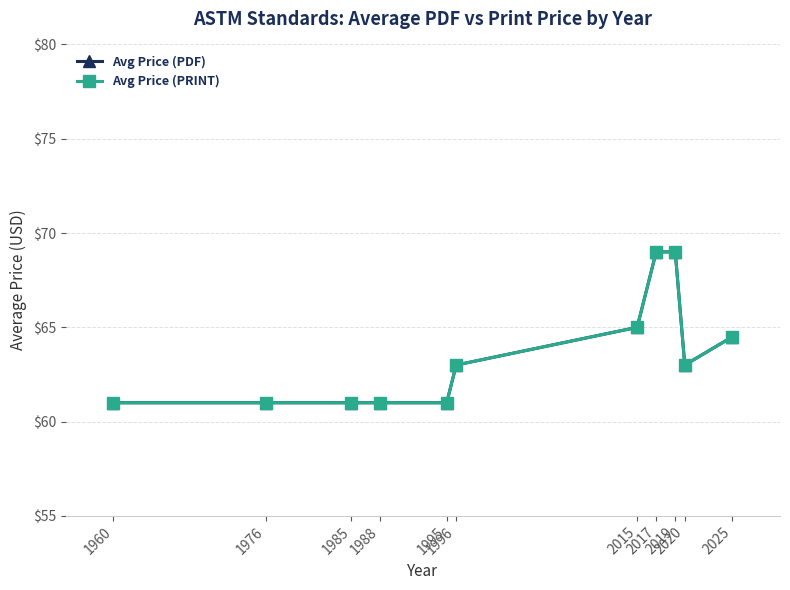

Which series changed the most between 2019 and 2025?

Avg Price (PDF)